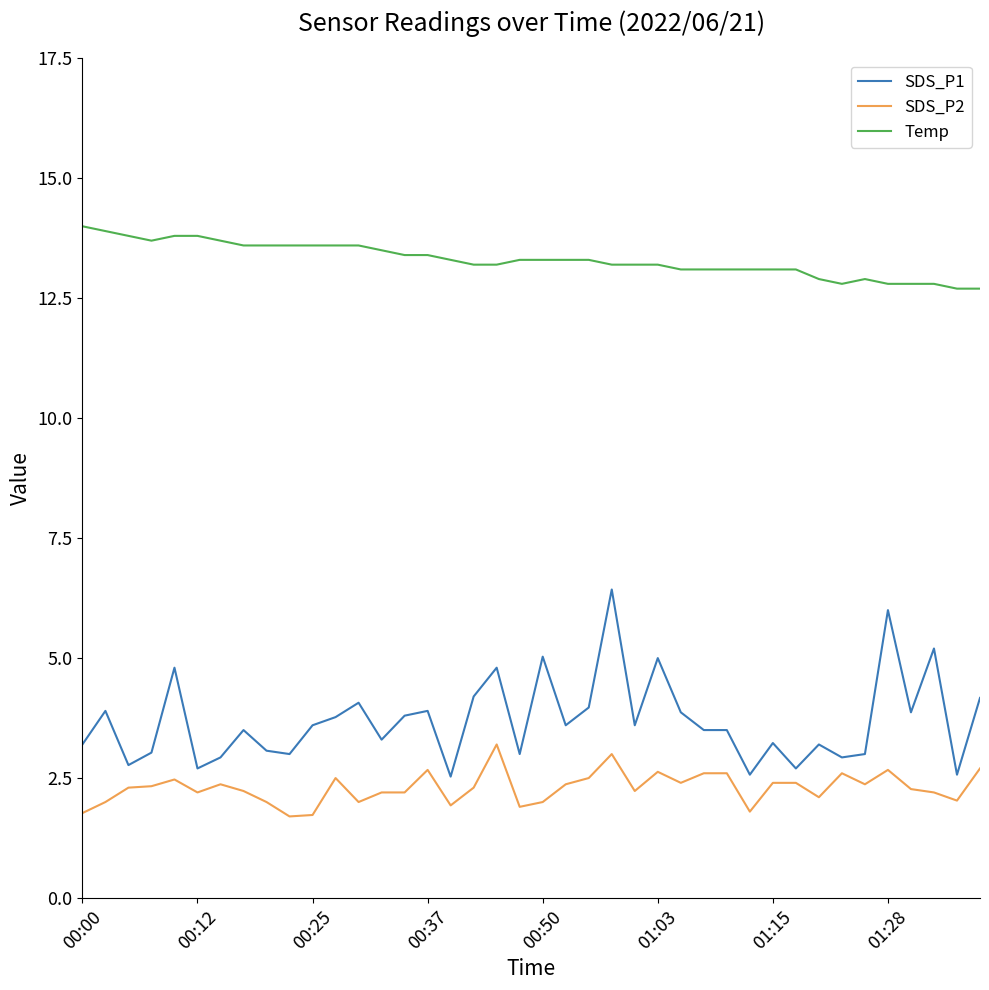

Which series has the widest spread of values?

SDS_P1